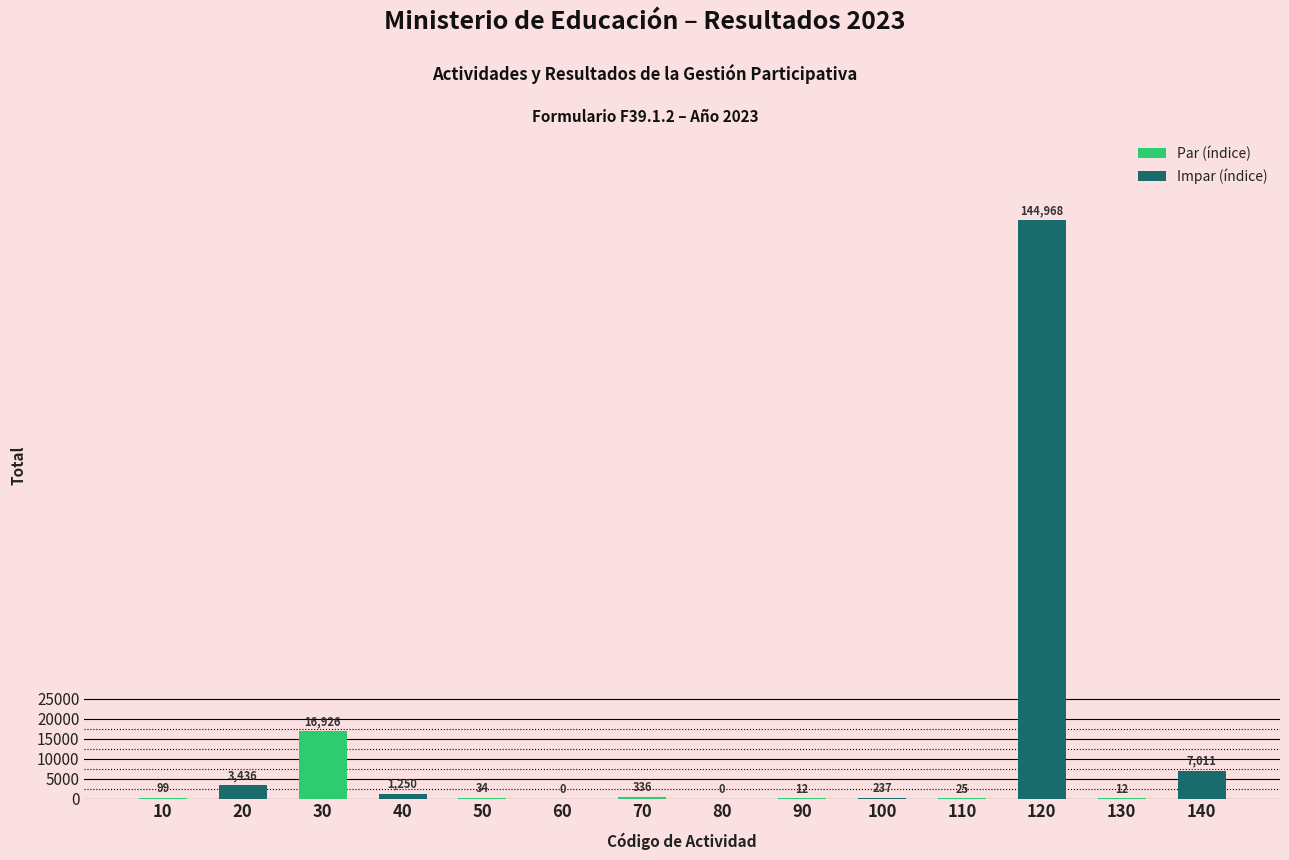

Reading right to left, extract all data points from this chart.

140=7011	130=12	120=144968	110=25	100=237	90=12	80=0	70=336	60=0	50=34	40=1250	30=16926	20=3436	10=99